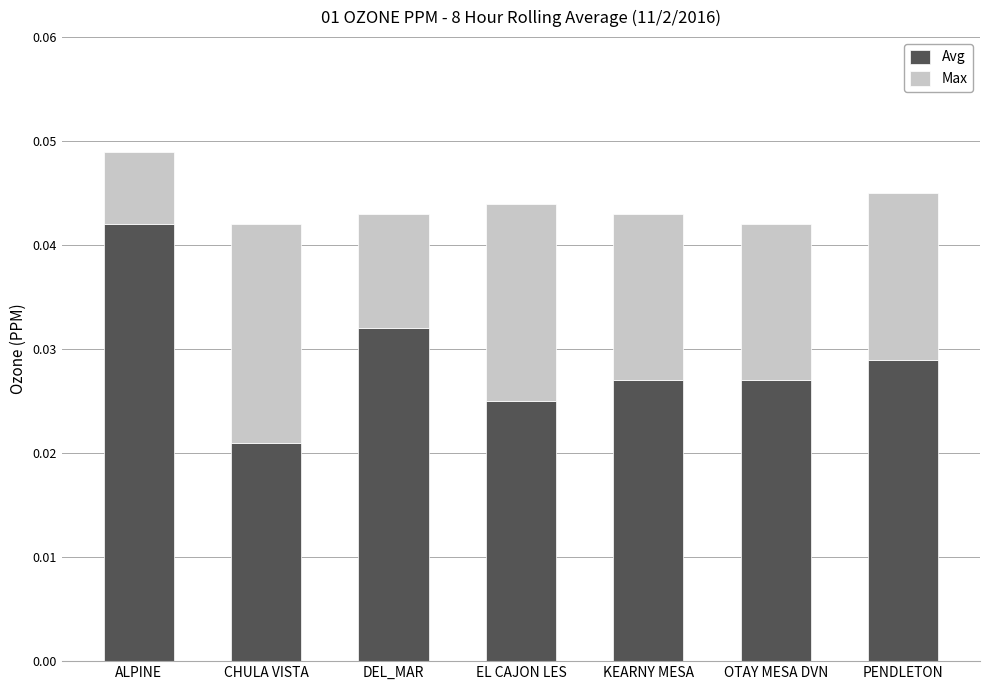

Where is Avg nearest to the value 0?

CHULA VISTA